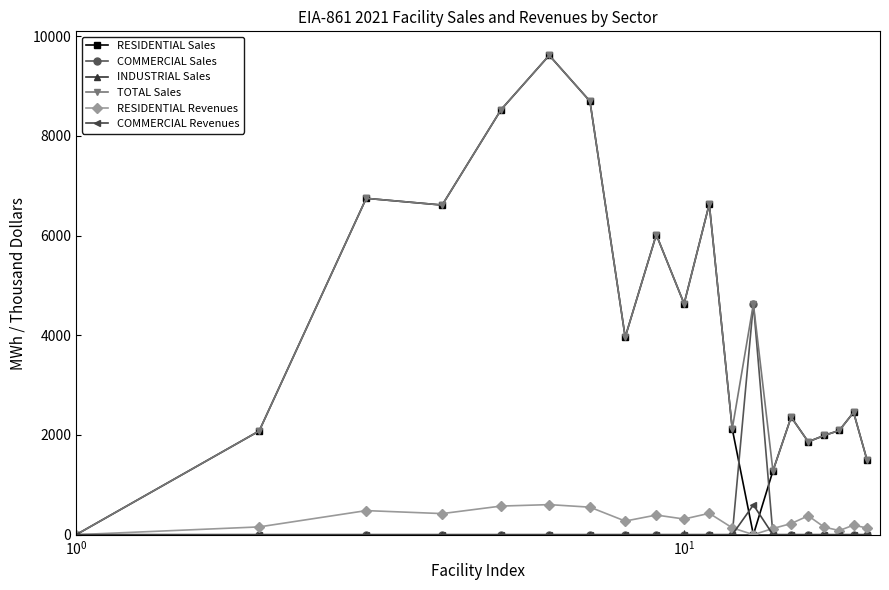

True or false: RESIDENTIAL Revenues has more than 1 points higher than both neighbors.

True